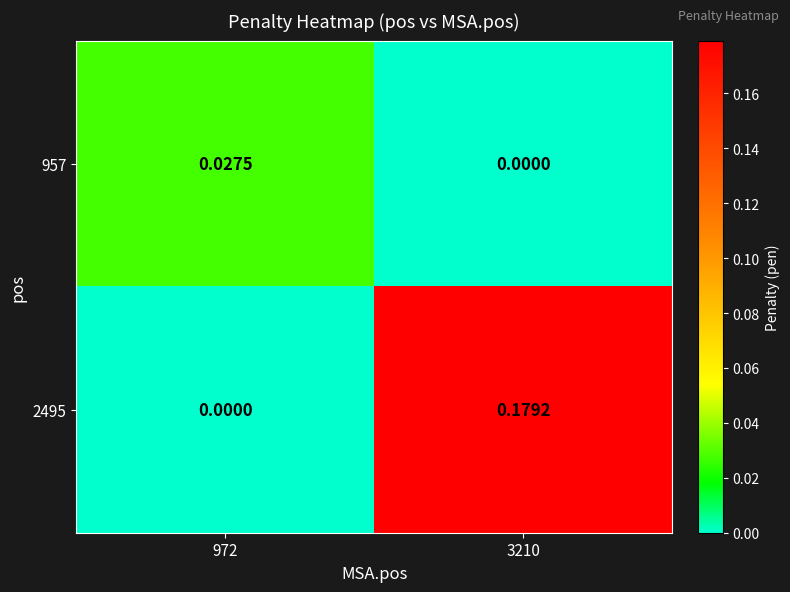

Is the value of 2495 at 972 greater than the value of 957 at 972?

No